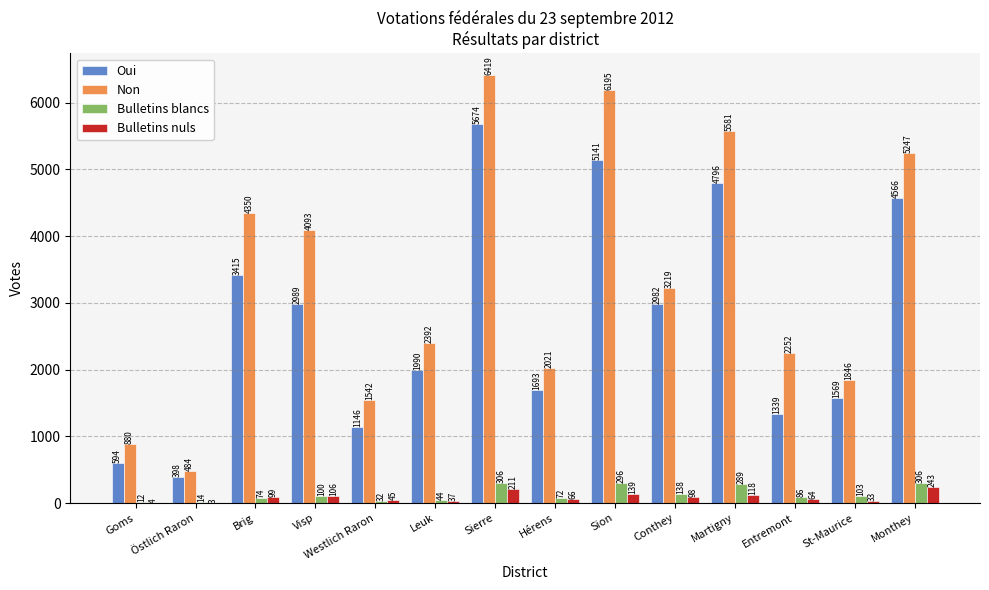

Where is Non nearest to the value 3451?

Conthey